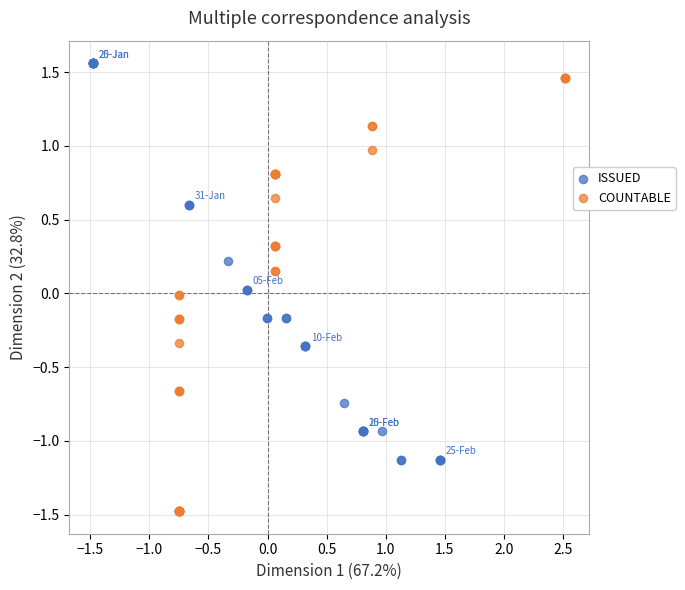

Which series has the largest Y range (max minus min)?

COUNTABLE